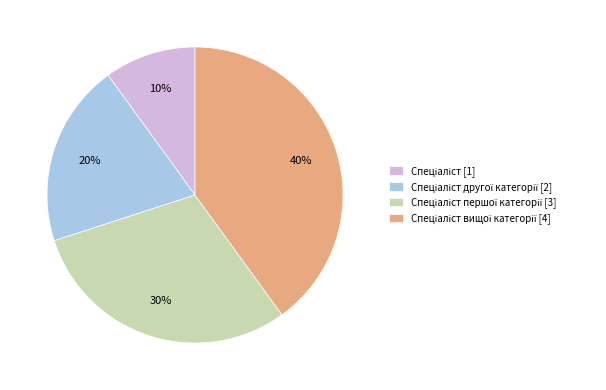

Does any single category account for the majority?

No